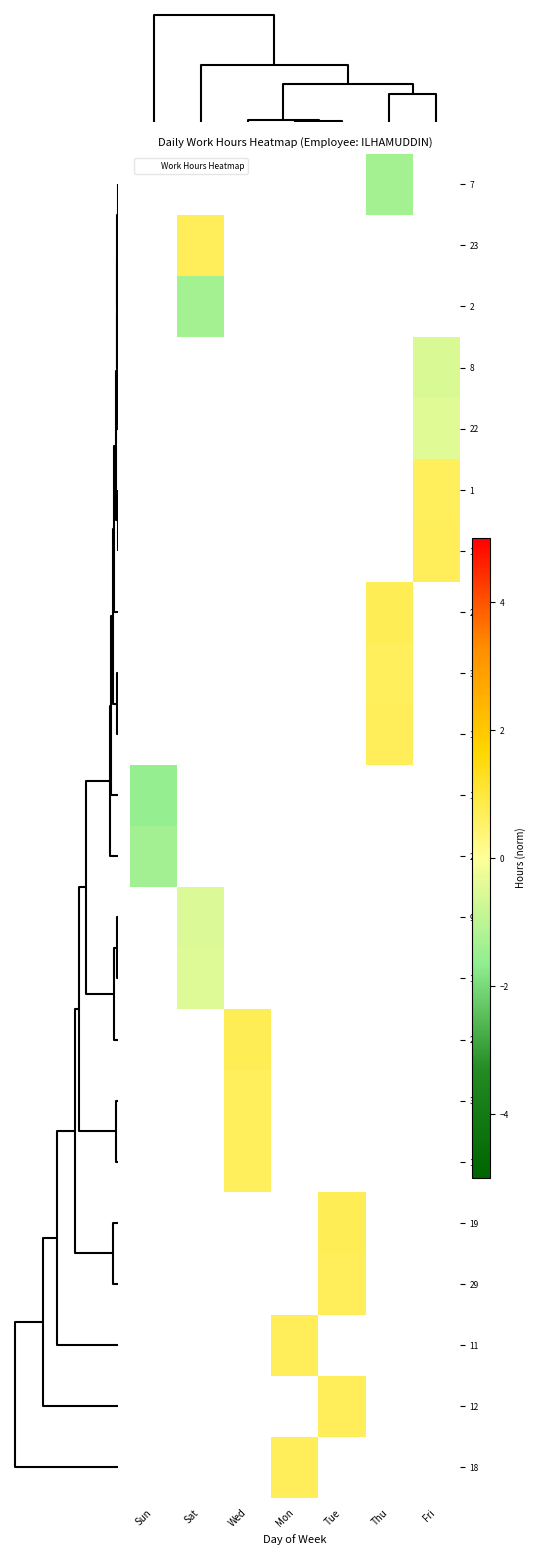

Which has a higher value, Thu or Fri?

Fri